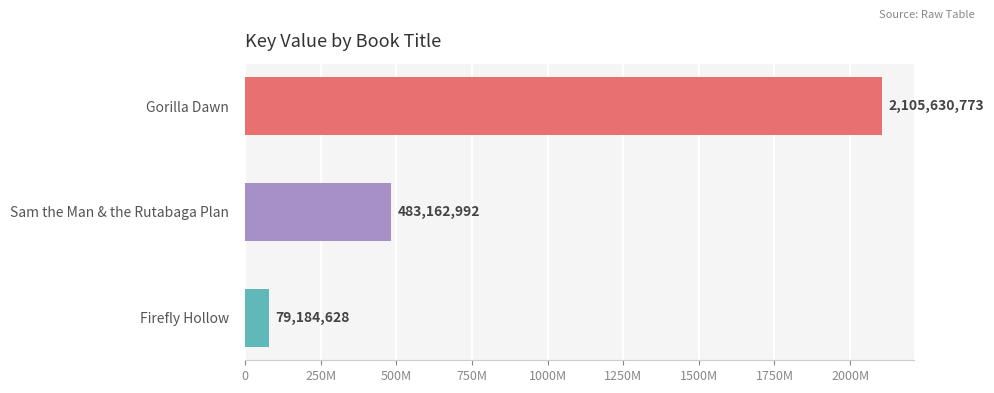

Does the chart contain any negative values?

No